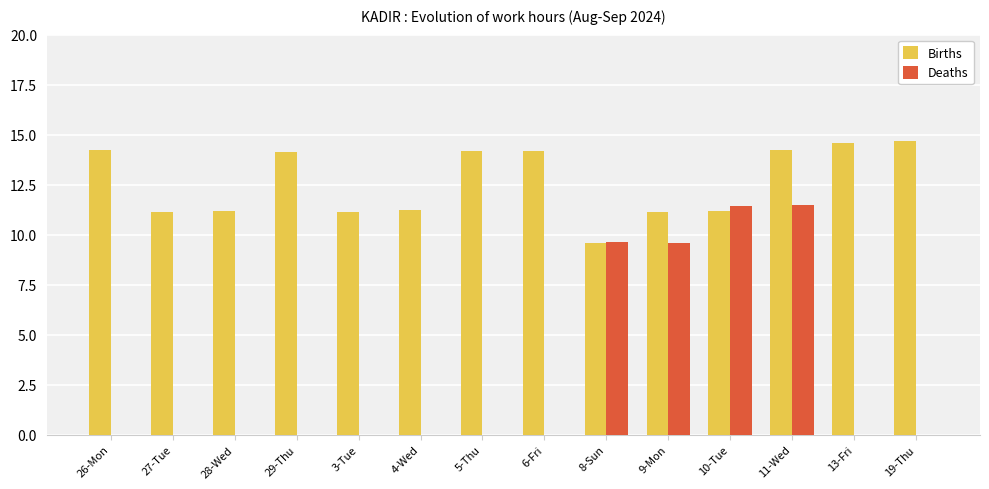

Read the Births value at 27-Tue.

11.1